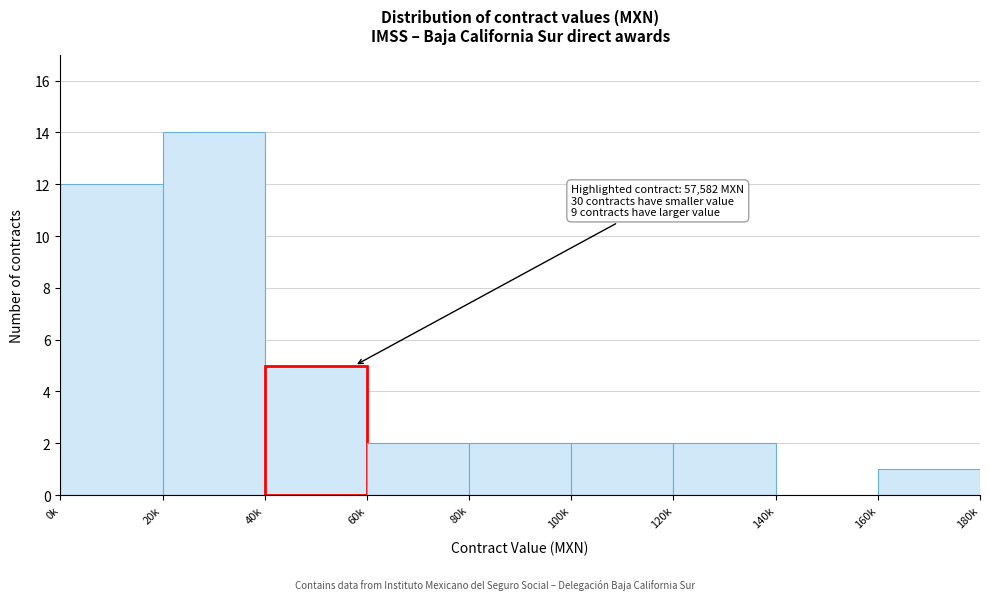

Reading left to right, extract all data points from this chart.

0k=12	20k=14	40k=5	60k=2	80k=2	100k=2	120k=2	140k=0	160k=1